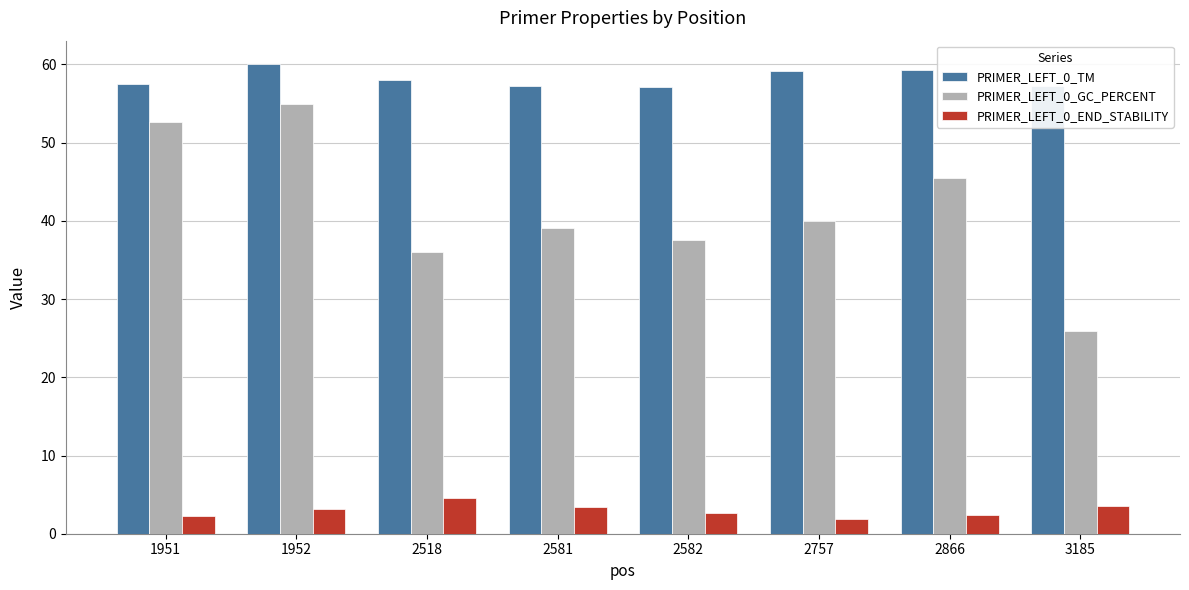

What is the value of the PRIMER_LEFT_0_TM bar at the 1st from the left?

57.5